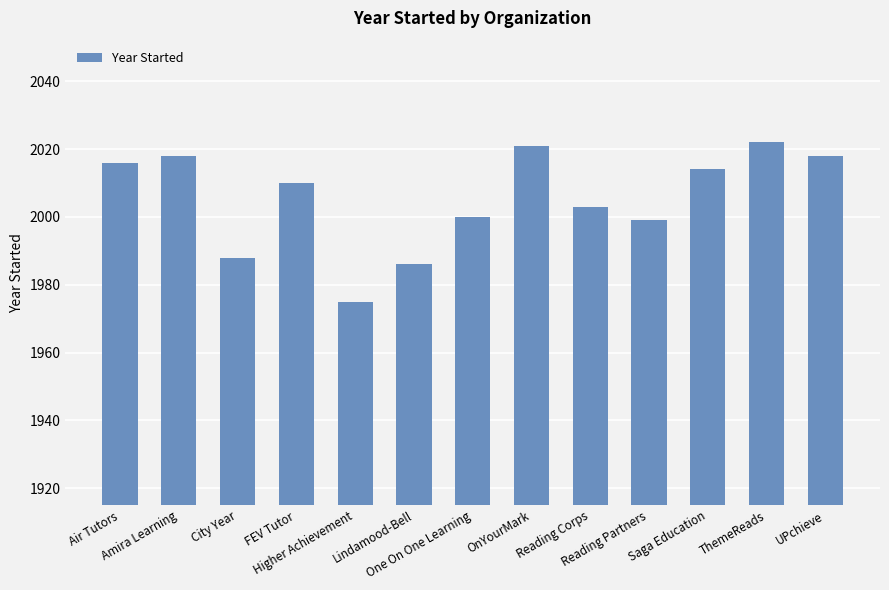

How many values are below 2010?

6